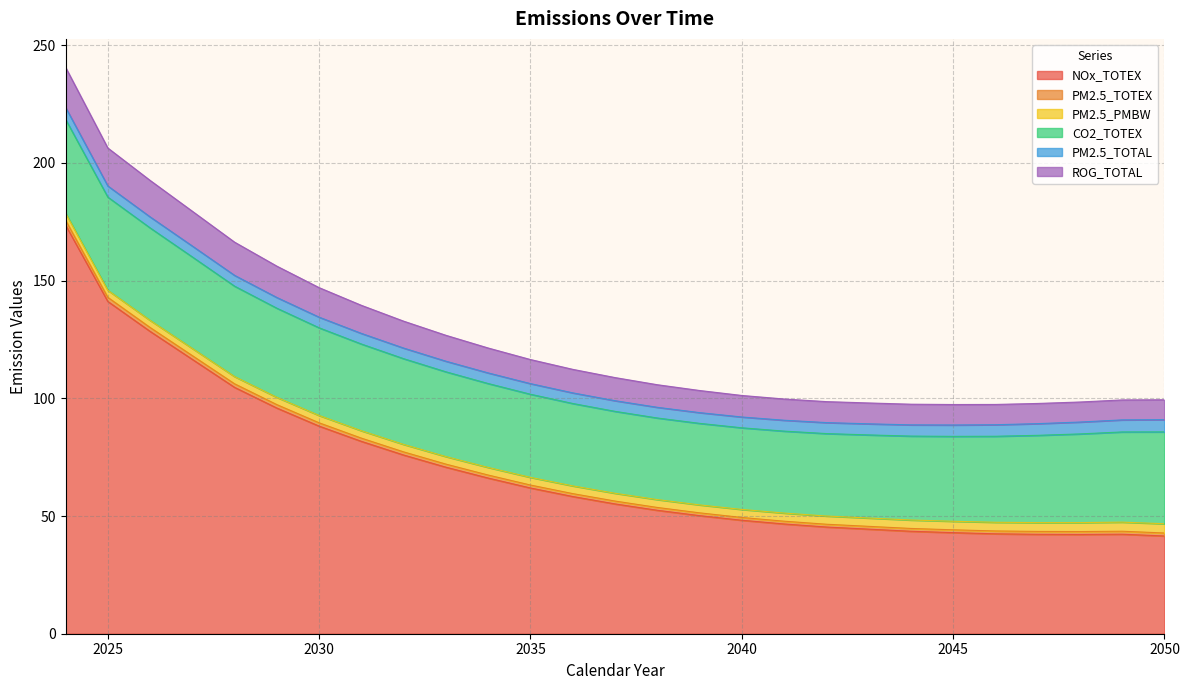

True or false: CO2_TOTEX and NOx_TOTEX intersect in this chart.

False